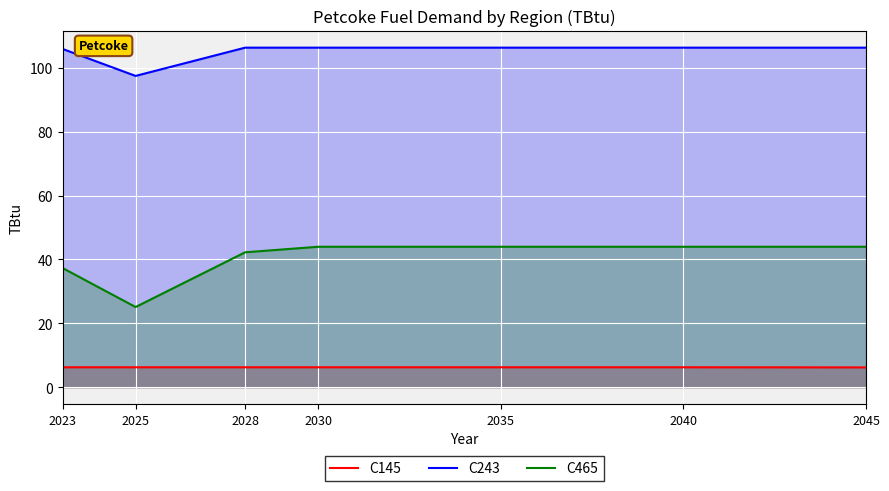

What is the total value across all series at 2023?

149.5